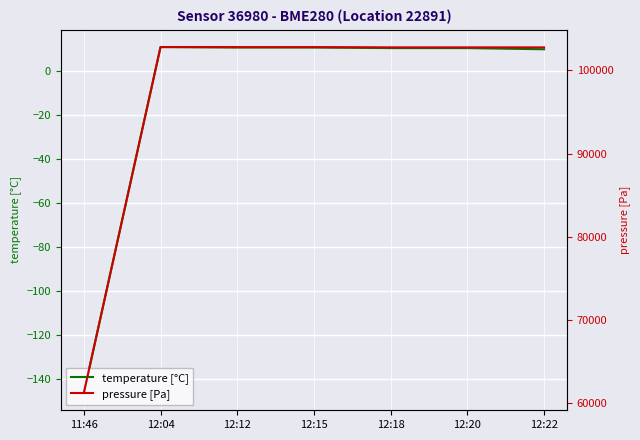

Which has a higher value, 11:46 or 12:18?

12:18